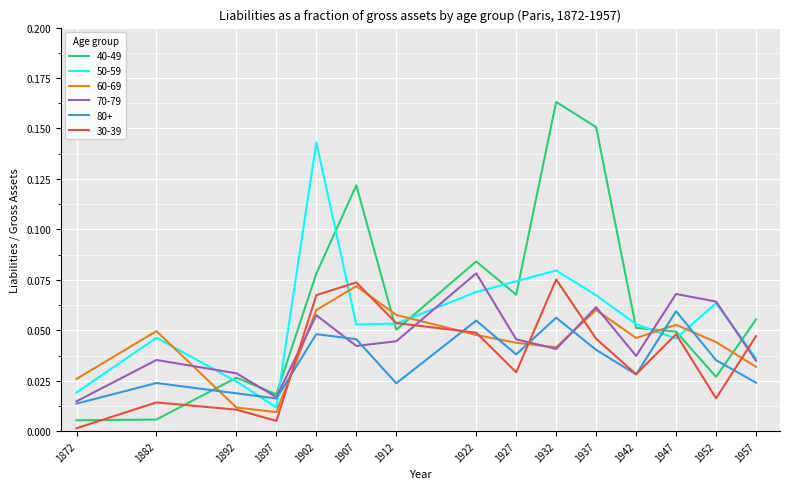

Between 1892 and 1957, which series saw the biggest shift?

30-39